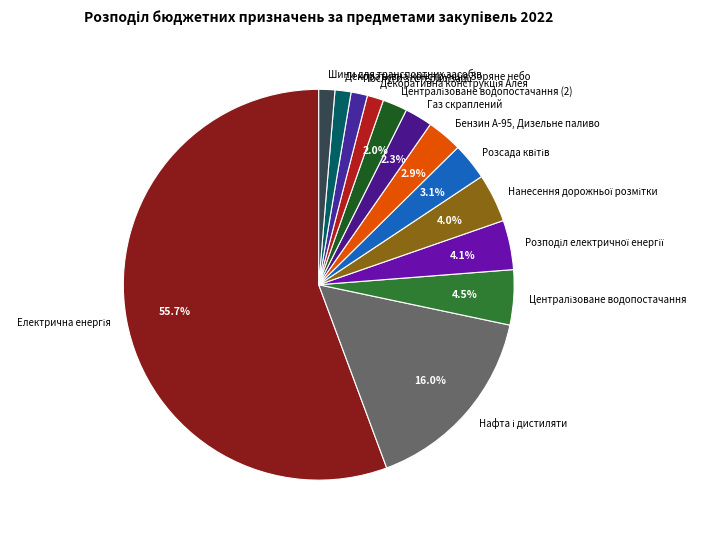

Count the number of slices in the pie.

13